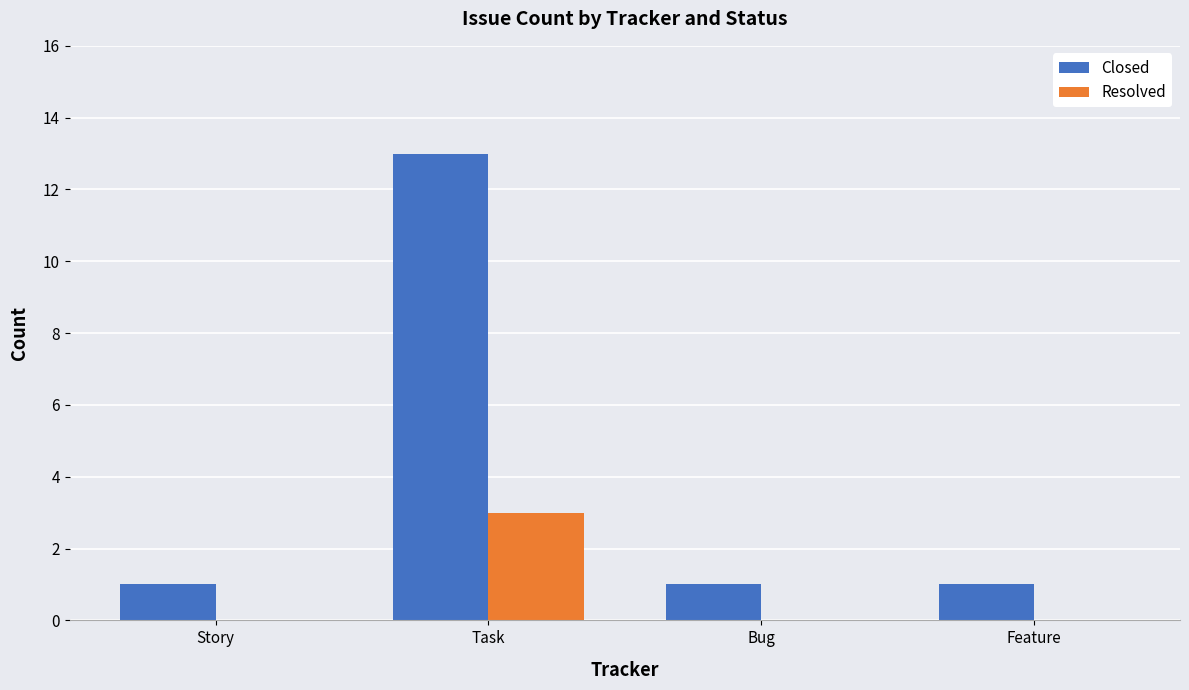

Is it true that Resolved equals -2 at Story?

False